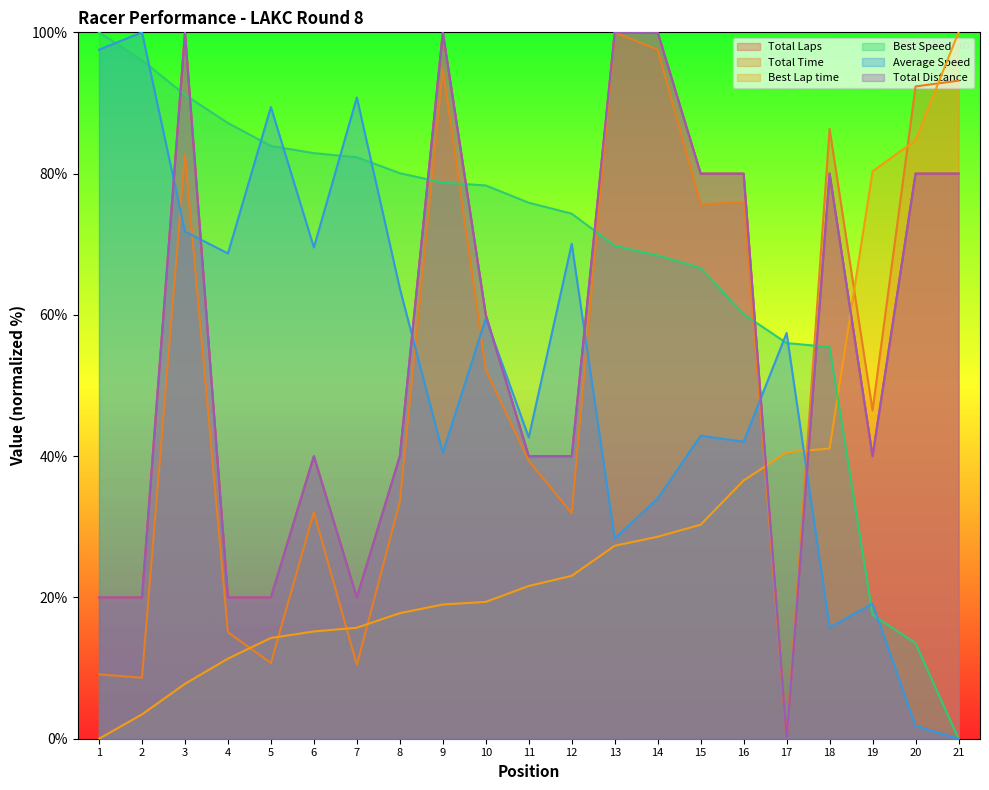

Reading left to right, list all the values displayed in this chart.

Total Laps: 20.0	20.0	100.0	20.0	20.0	40.0	20.0	40.0	100.0	60.0	40.0	40.0	100.0	100.0	80.0	80.0	0.0	80.0	40.0	80.0	80.0
Total Time: 9.1	8.6	82.7	15.1	10.7	32.1	10.4	33.5	94.8	52.2	39.3	31.9	100.0	97.5	75.6	76.0	0.0	86.3	46.5	92.3	93.2
Best Lap time: 0.0	3.4	7.8	11.3	14.3	15.2	15.7	17.8	19.0	19.4	21.6	23.1	27.3	28.6	30.3	36.6	40.5	41.1	80.3	84.7	100.0
Best Speed: 100.0	96.1	91.2	87.2	83.9	82.9	82.3	80.1	78.7	78.3	75.9	74.3	69.8	68.4	66.6	60.1	56.0	55.4	17.5	13.5	0.0
Average Speed: 97.5	100.0	71.8	68.7	89.4	69.5	90.8	63.8	40.5	59.5	42.7	70.1	28.3	34.0	42.9	42.1	57.4	15.7	19.1	1.8	0.0
Total Distance: 20.0	20.0	100.0	20.0	20.0	40.0	20.0	40.0	100.0	60.0	40.0	40.0	100.0	100.0	80.0	80.0	0.0	80.0	40.0	80.0	80.0